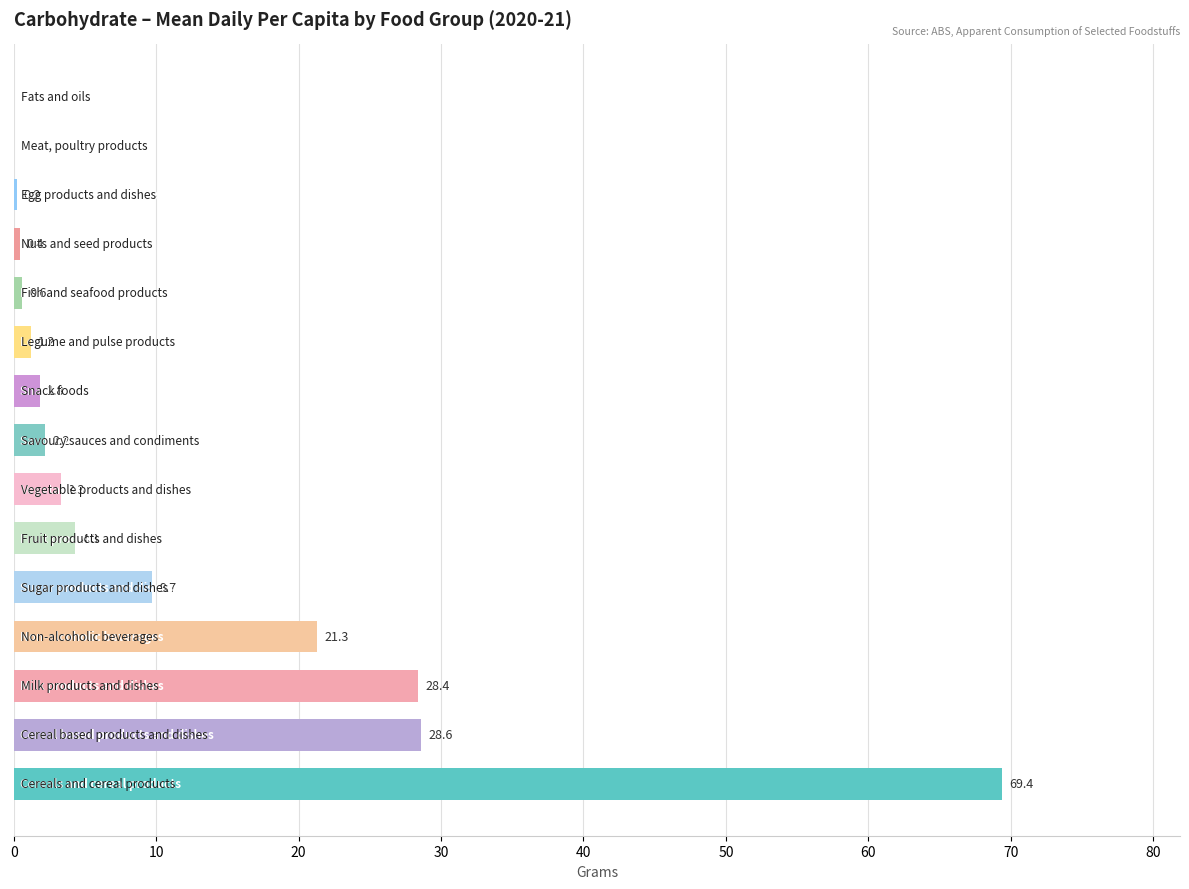

What is the sum of all values?

171.4